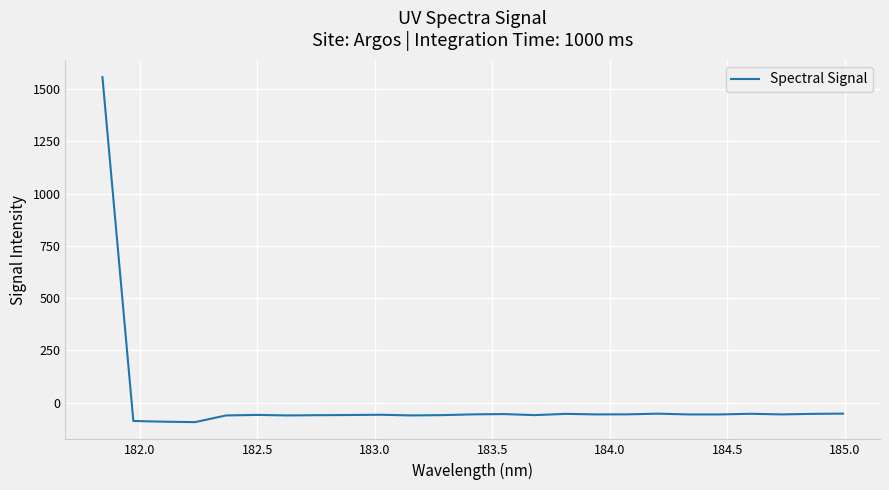

What is the smallest value displayed?

-93.1